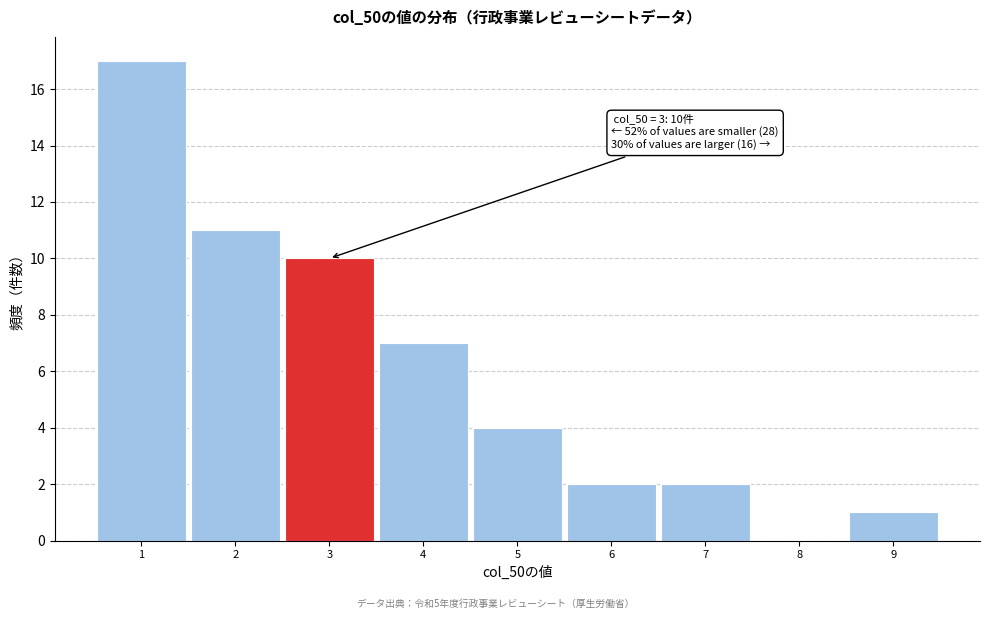

Over which range of the x-axis is the bar tallest?

0.5 to 1.5